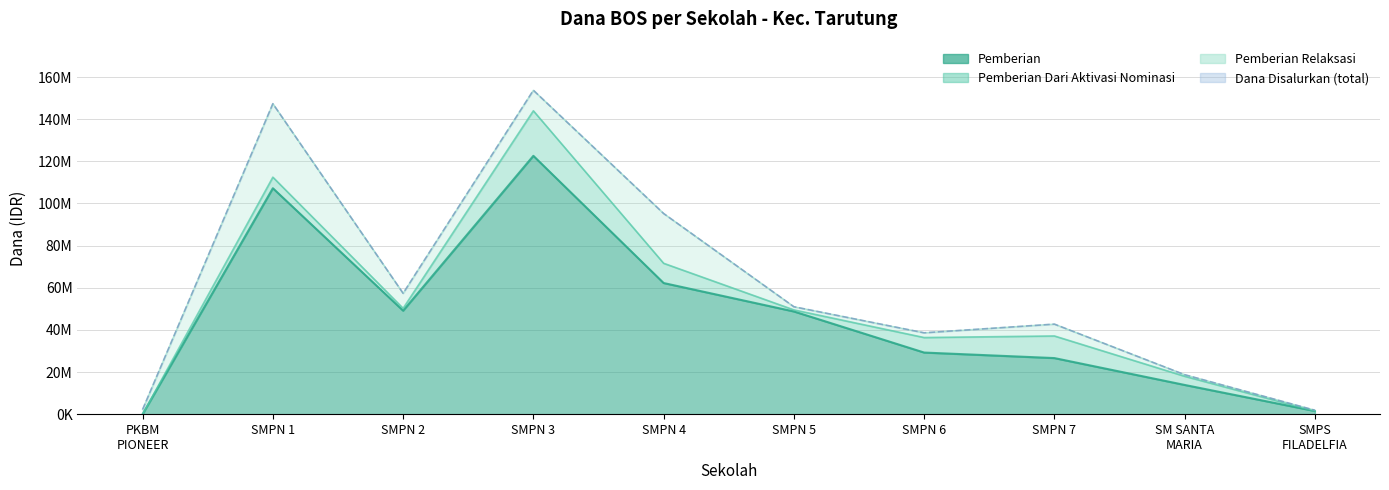

At which category does the chart reach its minimum across all series?

PKBM PIONEER